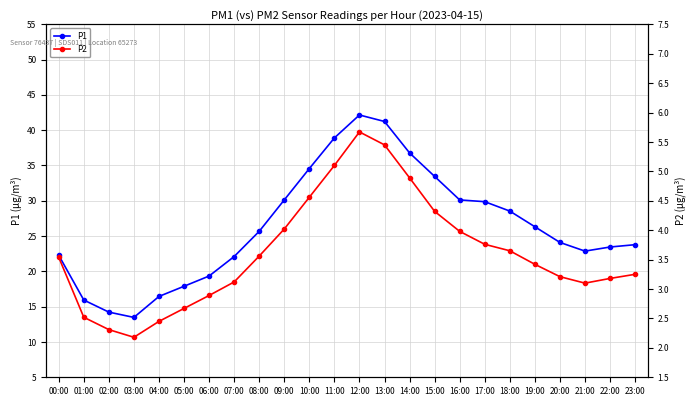

The value of P2 at 03:00 is 0.6. True or false?

False